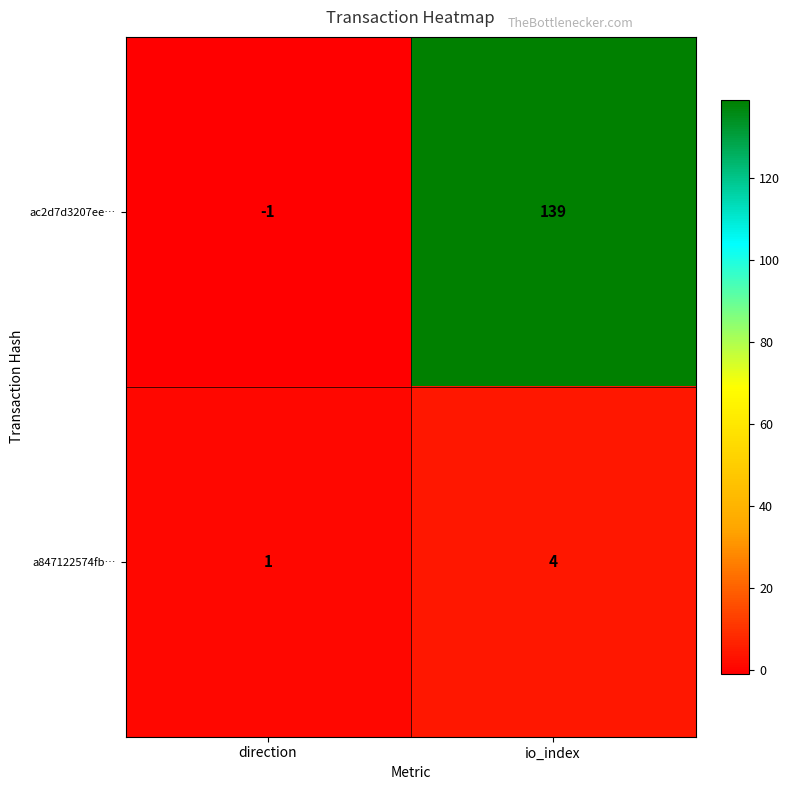

The ac2d7d3207ee… series shows -1 at direction. True or false?

True